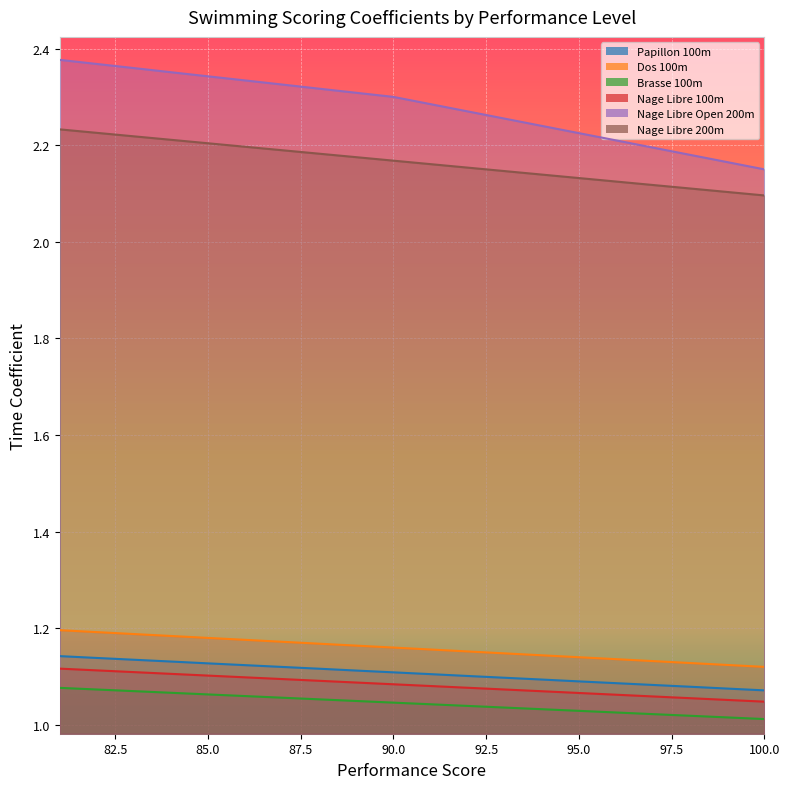

What are all the series names shown in the legend?

Papillon 100m, Dos 100m, Brasse 100m, Nage Libre 100m, Nage Libre Open 200m, Nage Libre 200m